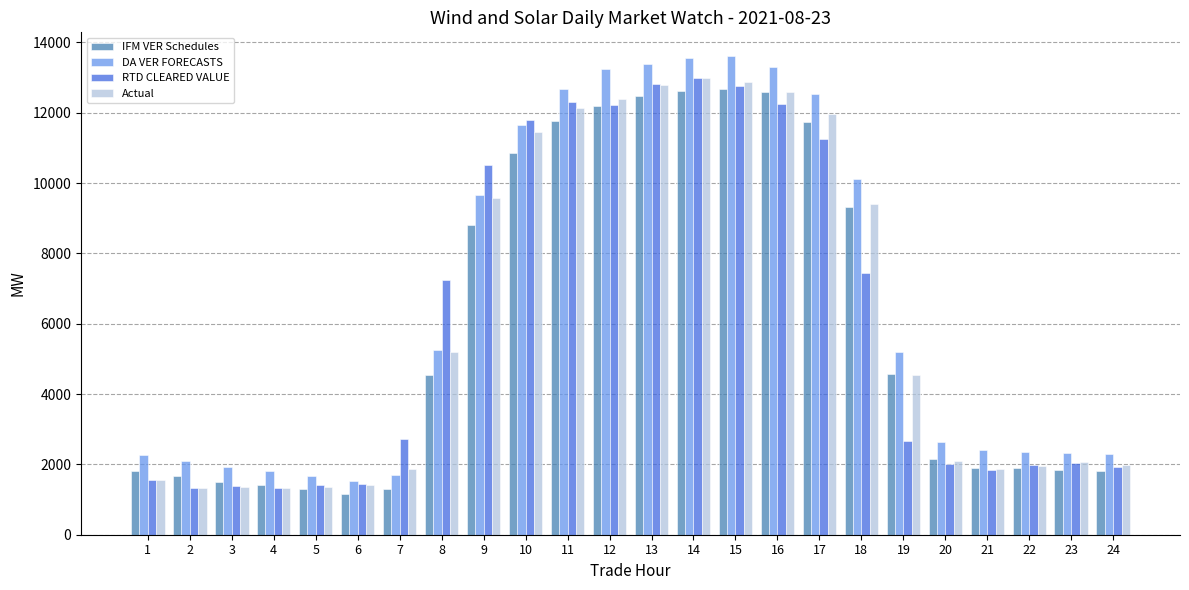

Between 5 and 17, which series saw the biggest shift?

DA VER FORECASTS